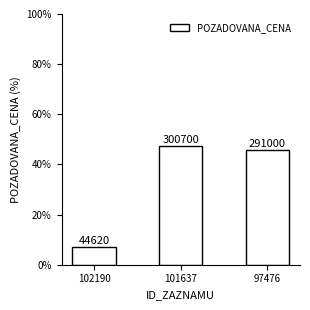

At which label is the value closest to 27?

97476